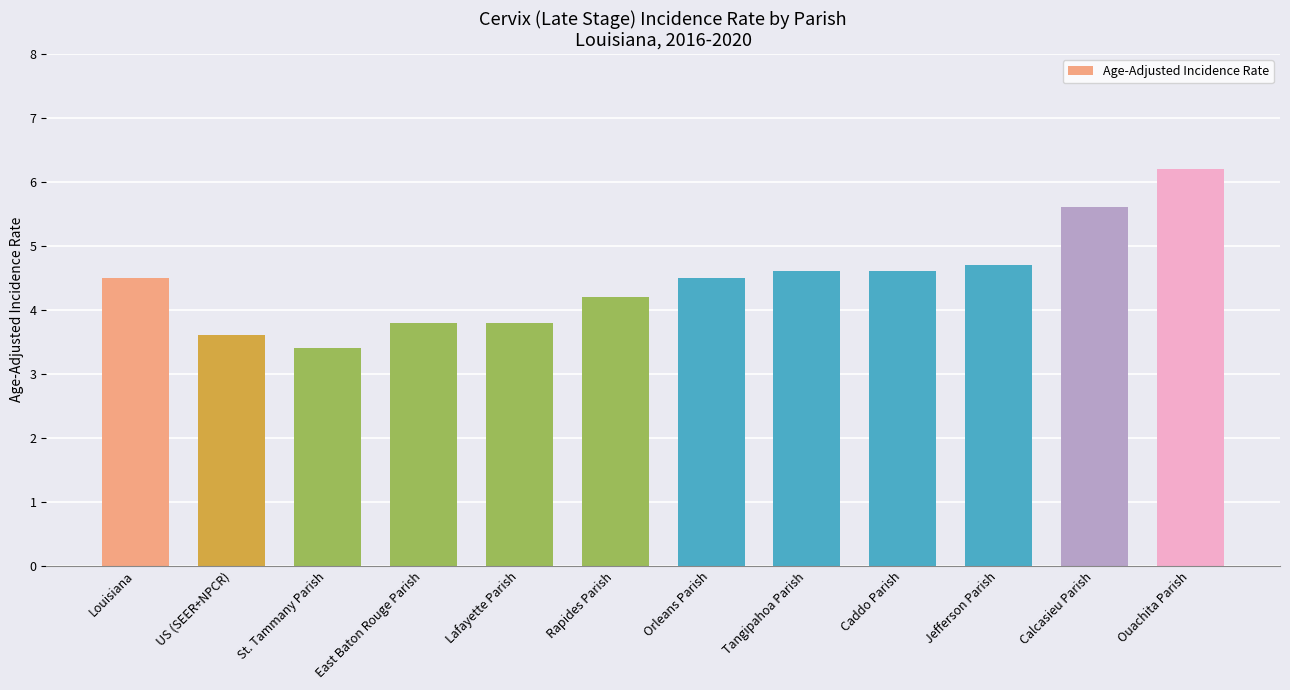

Which label corresponds to the smallest value in the chart?

St. Tammany Parish